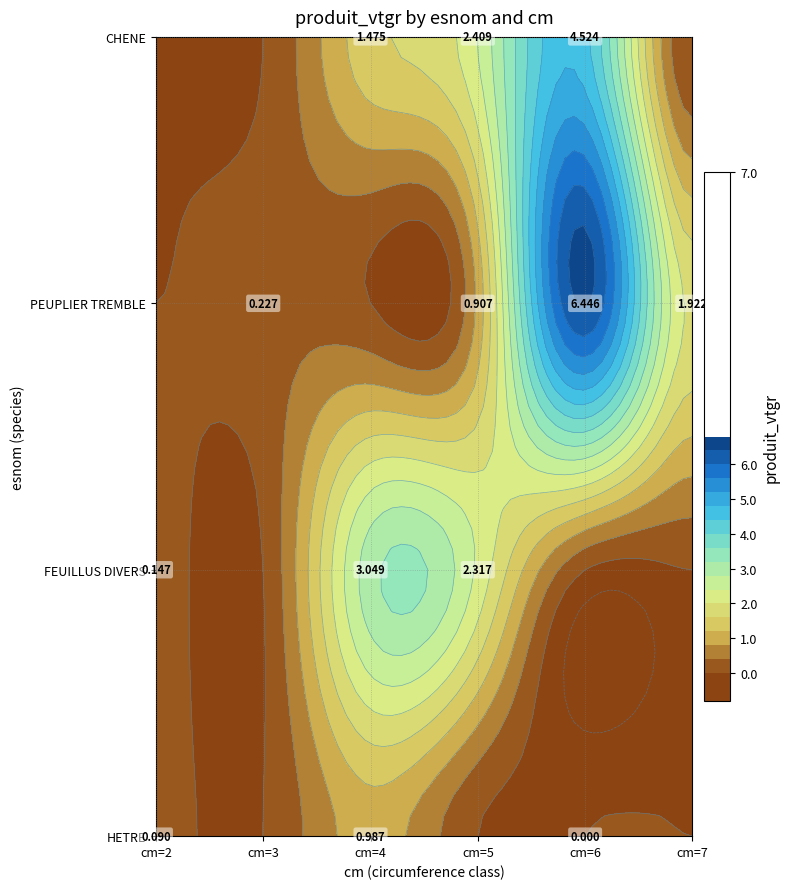

The value of HETRE at 6 is -0.3. True or false?

False